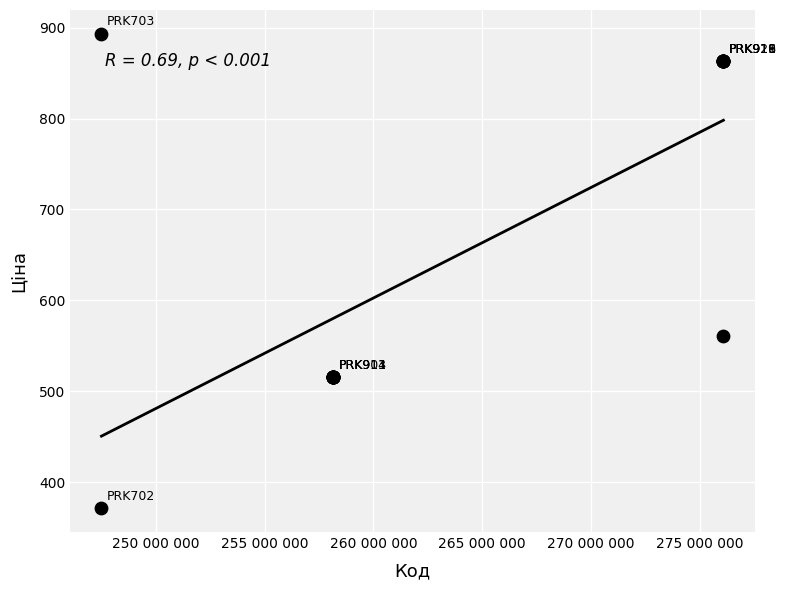

What Y value in the scatter plot is closest to 632?

560.8